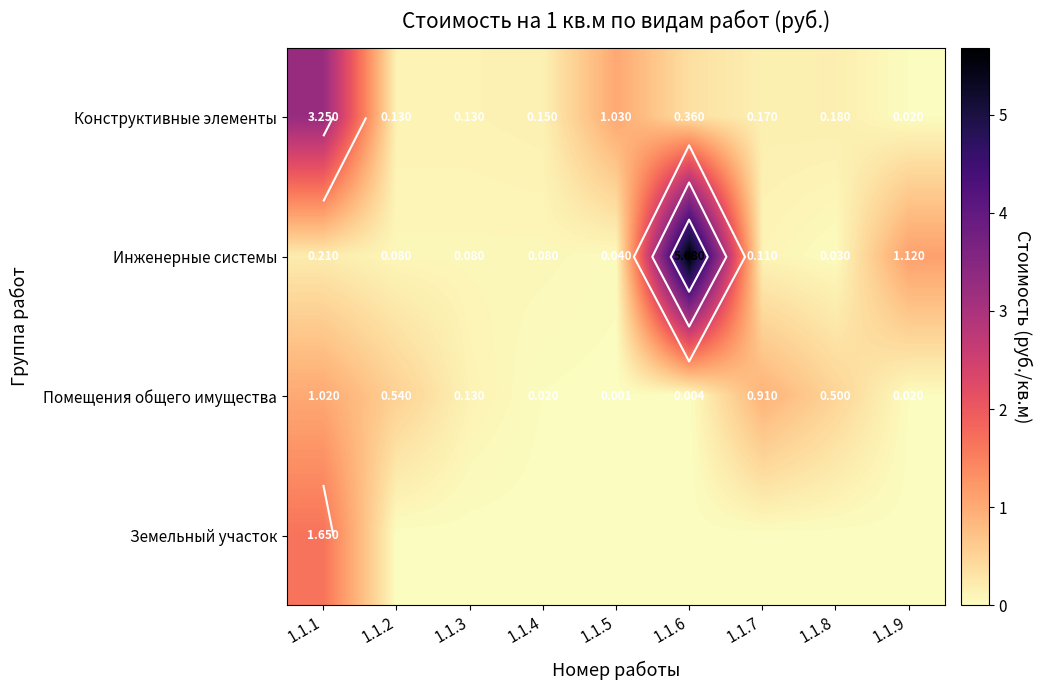

Which series has the largest total across all categories?

Инженерные системы